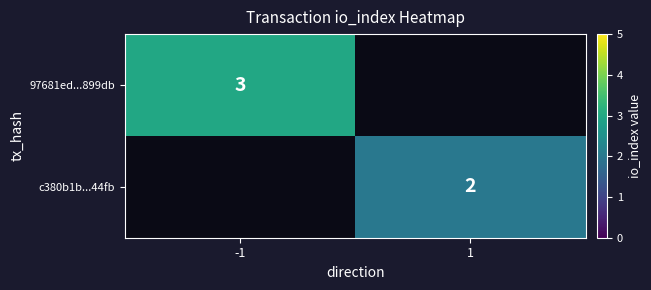

True or false: c380b1b...44fb has a value of 1 at 1.

False